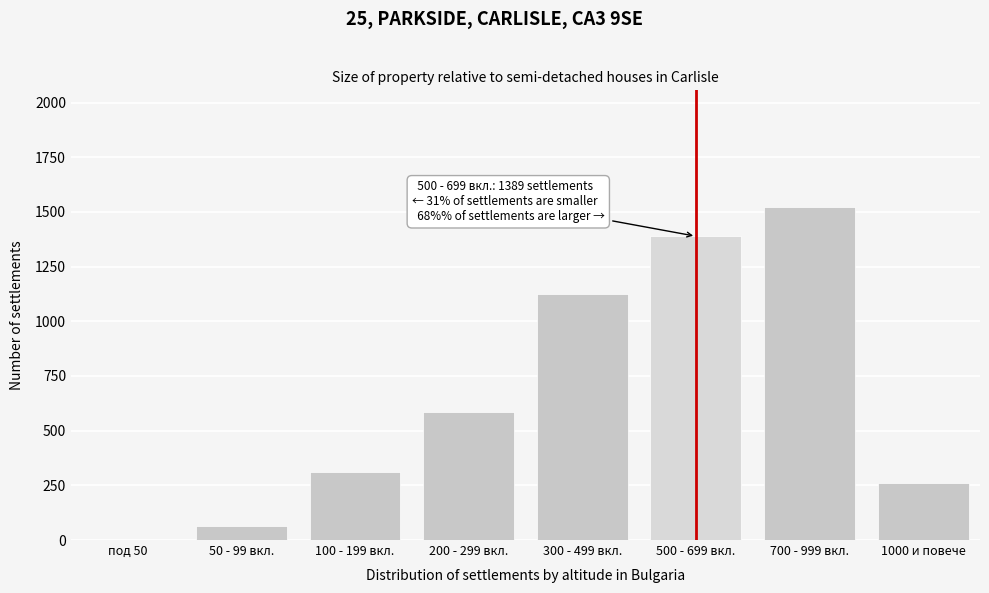

Reading left to right, what are all the values shown in this chart?

под 50=0	50 - 99 вкл.=62	100 - 199 вкл.=312	200 - 299 вкл.=587	300 - 499 вкл.=1124	500 - 699 вкл.=1389	700 - 999 вкл.=1523	1000 и повече=262